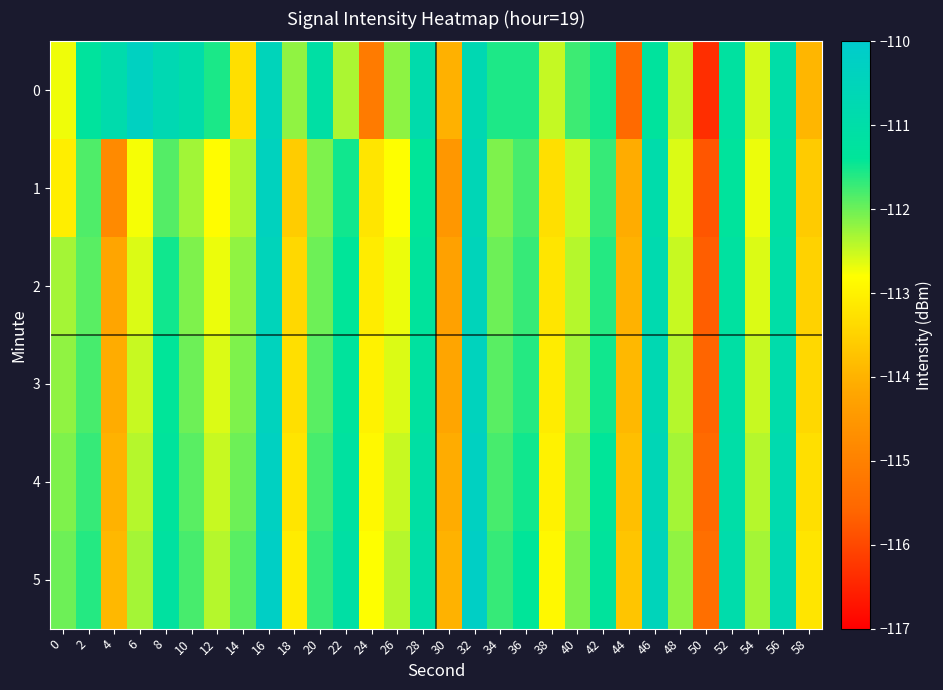

Rank the series at 30 from highest to lowest value.

5, 0, 4, 3, 2, 1